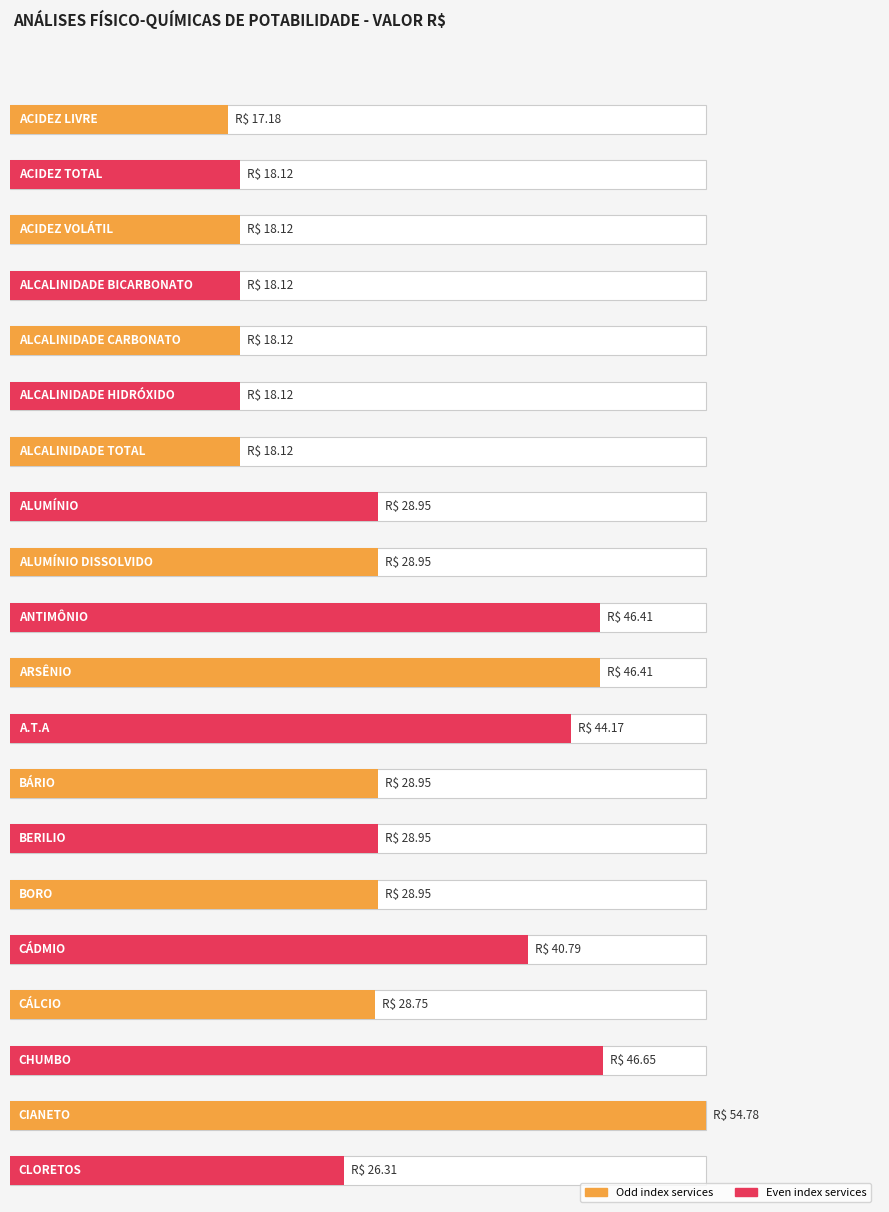

Where is the data nearest to the value 35?

CÁDMIO